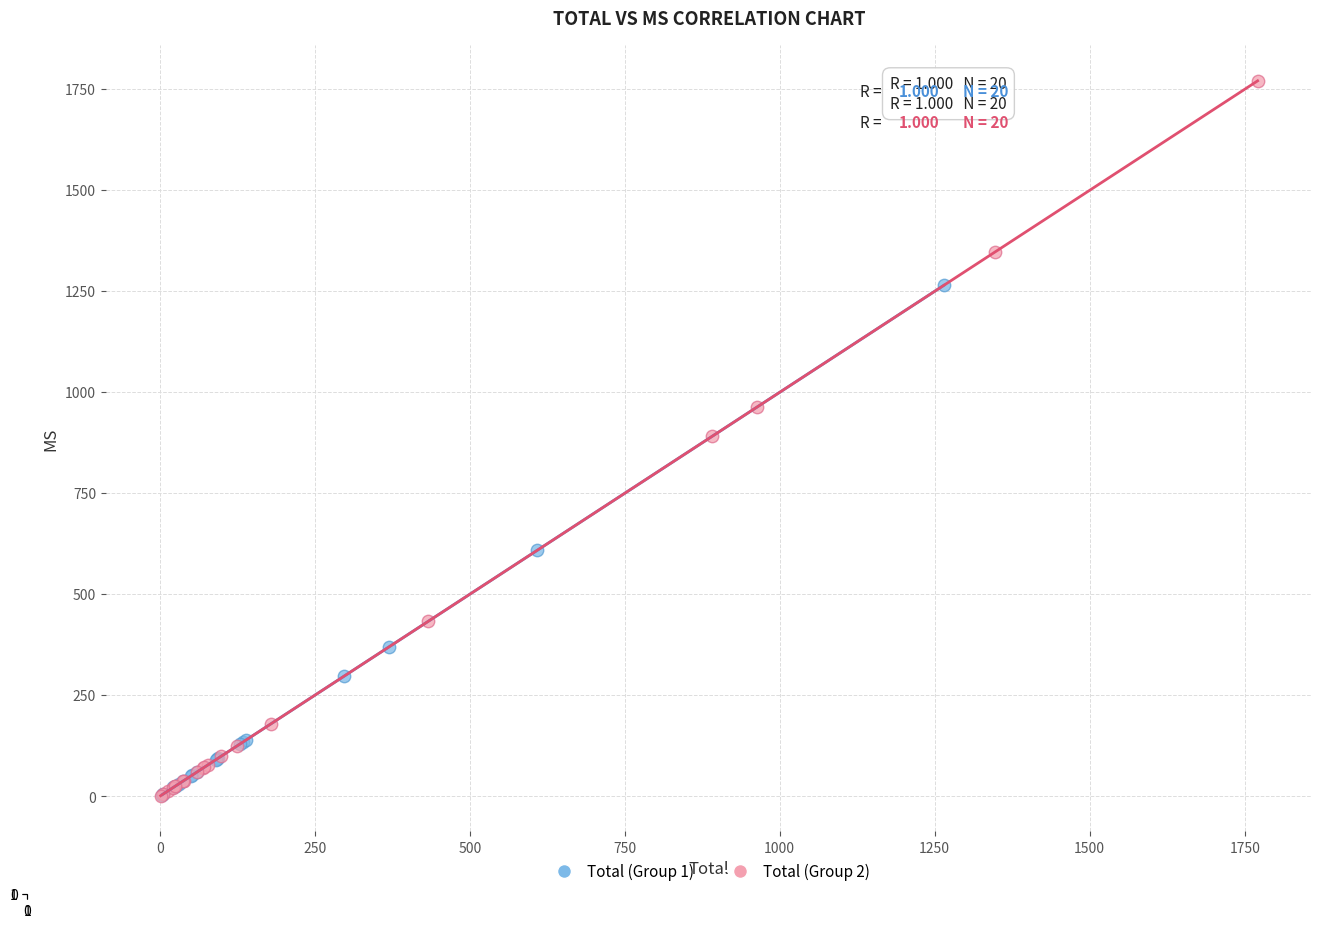

Which series has the largest Y range (max minus min)?

Total (Group 2)